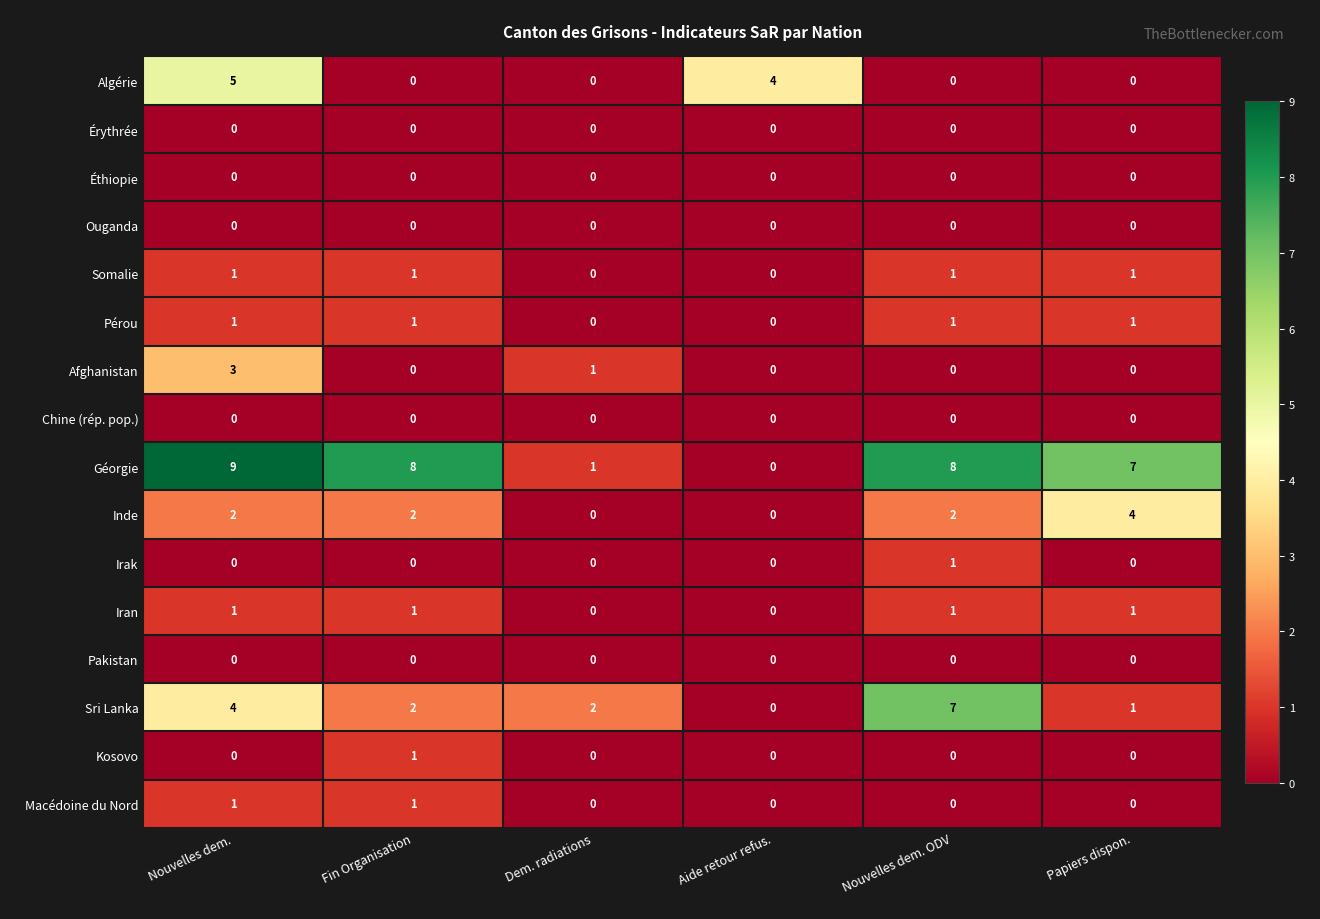

Which category has the highest value in the Inde series?

Papiers dispon.